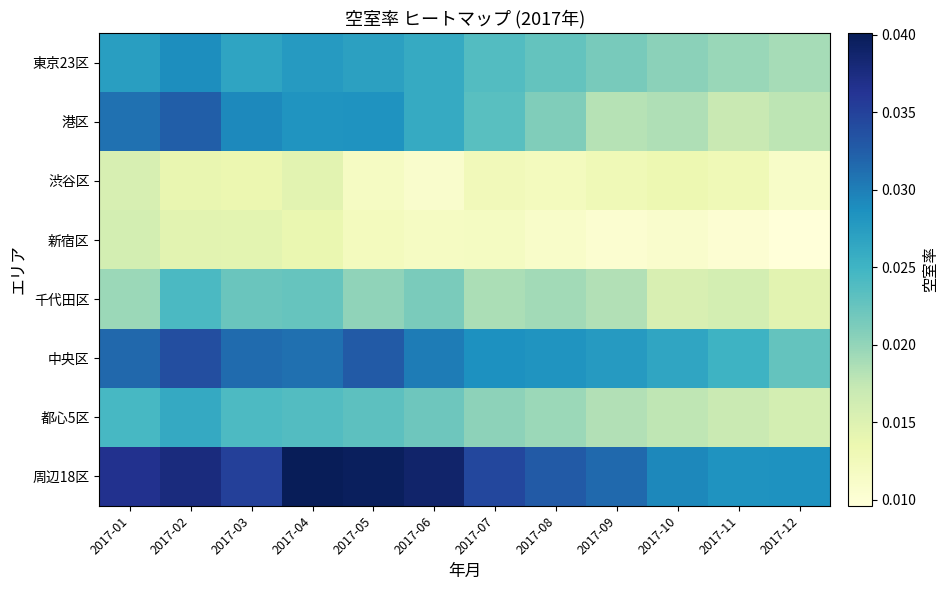

Reading right to left, extract all data points from this chart.

東京23区: 2017-12=0.0	2017-11=0.0	2017-10=0.0	2017-09=0.0	2017-08=0.0	2017-07=0.0	2017-06=0.0	2017-05=0.0	2017-04=0.0	2017-03=0.0	2017-02=0.0	2017-01=0.0
港区: 2017-12=0.0	2017-11=0.0	2017-10=0.0	2017-09=0.0	2017-08=0.0	2017-07=0.0	2017-06=0.0	2017-05=0.0	2017-04=0.0	2017-03=0.0	2017-02=0.0	2017-01=0.0
渋谷区: 2017-12=0.0	2017-11=0.0	2017-10=0.0	2017-09=0.0	2017-08=0.0	2017-07=0.0	2017-06=0.0	2017-05=0.0	2017-04=0.0	2017-03=0.0	2017-02=0.0	2017-01=0.0
新宿区: 2017-12=0.0	2017-11=0.0	2017-10=0.0	2017-09=0.0	2017-08=0.0	2017-07=0.0	2017-06=0.0	2017-05=0.0	2017-04=0.0	2017-03=0.0	2017-02=0.0	2017-01=0.0
千代田区: 2017-12=0.0	2017-11=0.0	2017-10=0.0	2017-09=0.0	2017-08=0.0	2017-07=0.0	2017-06=0.0	2017-05=0.0	2017-04=0.0	2017-03=0.0	2017-02=0.0	2017-01=0.0
中央区: 2017-12=0.0	2017-11=0.0	2017-10=0.0	2017-09=0.0	2017-08=0.0	2017-07=0.0	2017-06=0.0	2017-05=0.0	2017-04=0.0	2017-03=0.0	2017-02=0.0	2017-01=0.0
都心5区: 2017-12=0.0	2017-11=0.0	2017-10=0.0	2017-09=0.0	2017-08=0.0	2017-07=0.0	2017-06=0.0	2017-05=0.0	2017-04=0.0	2017-03=0.0	2017-02=0.0	2017-01=0.0
周辺18区: 2017-12=0.0	2017-11=0.0	2017-10=0.0	2017-09=0.0	2017-08=0.0	2017-07=0.0	2017-06=0.0	2017-05=0.0	2017-04=0.0	2017-03=0.0	2017-02=0.0	2017-01=0.0